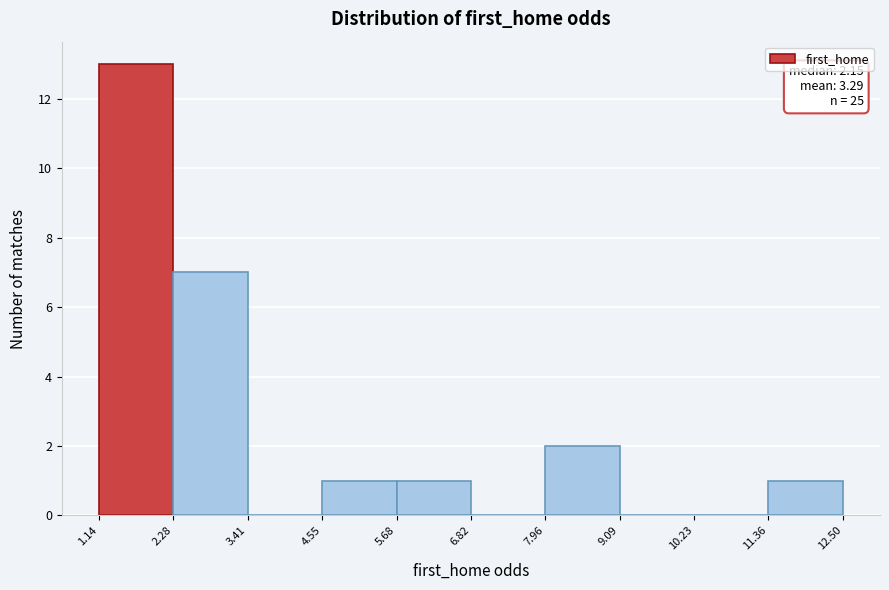

Over which range of the x-axis is the bar tallest?

1.14 to 2.28